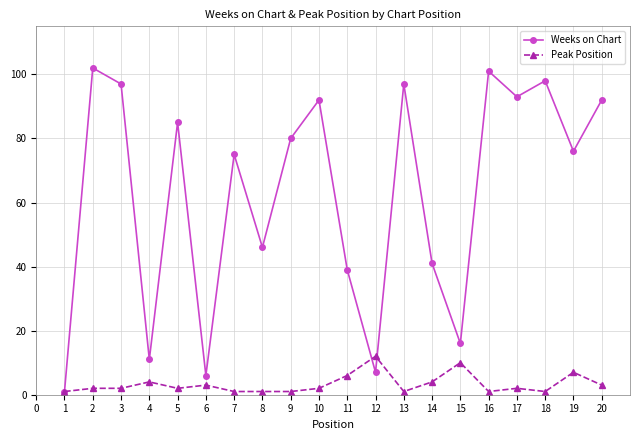

Reading left to right, what are all the values shown in this chart?

Weeks on Chart: 1	102	97	11	85	6	75	46	80	92	39	7	97	41	16	101	93	98	76	92
Peak Position: 1	2	2	4	2	3	1	1	1	2	6	12	1	4	10	1	2	1	7	3